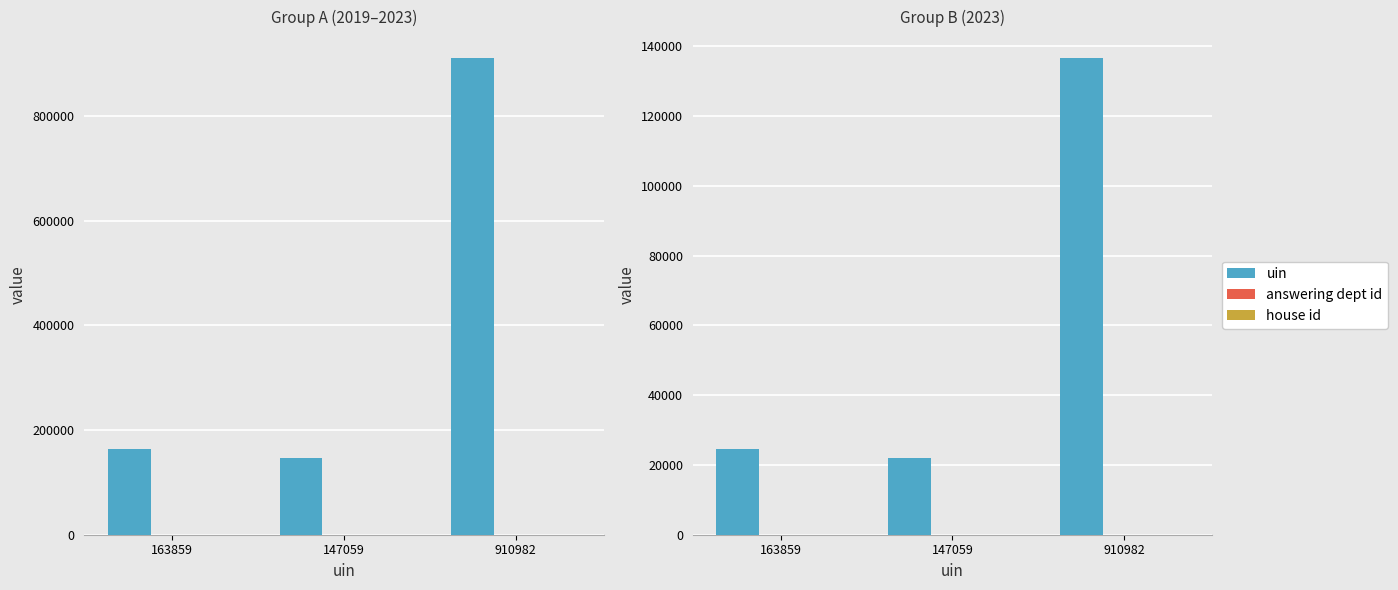

At which category does the chart reach its peak across all series?

910982